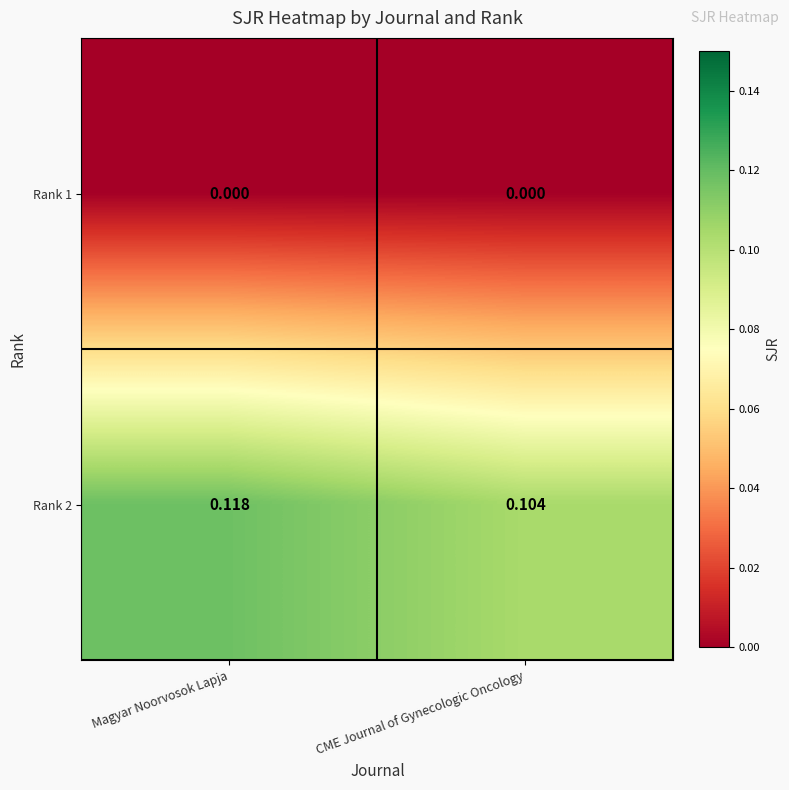

Which category has the highest value in the Rank 2 series?

Magyar Noorvosok Lapja